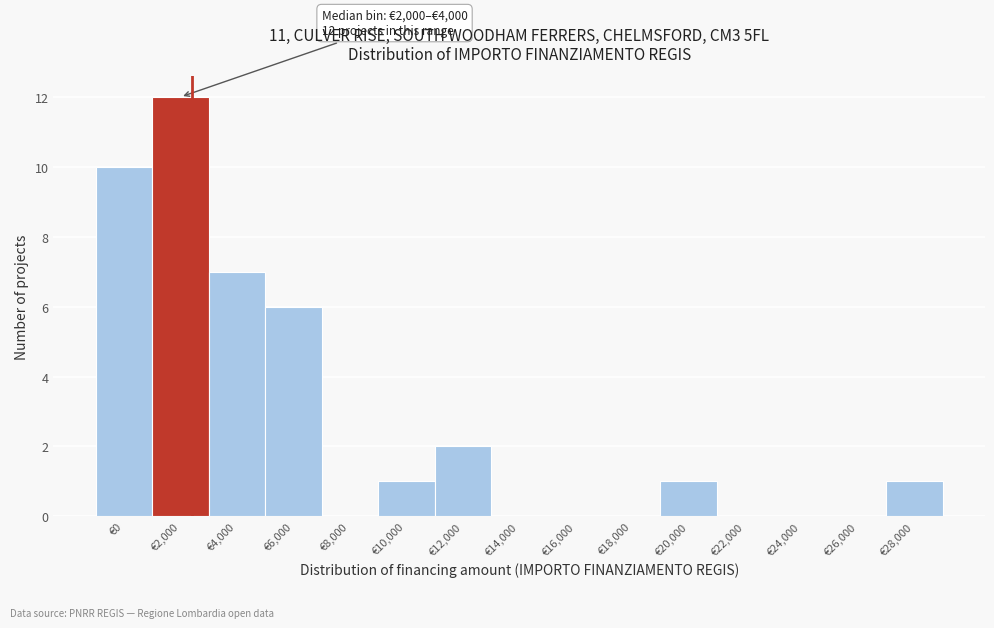

Reading left to right, transcribe all the data shown in this chart.

€0=10	€2,000=12	€4,000=7	€6,000=6	€8,000=0	€10,000=1	€12,000=2	€14,000=0	€16,000=0	€18,000=0	€20,000=1	€22,000=0	€24,000=0	€26,000=0	€28,000=1